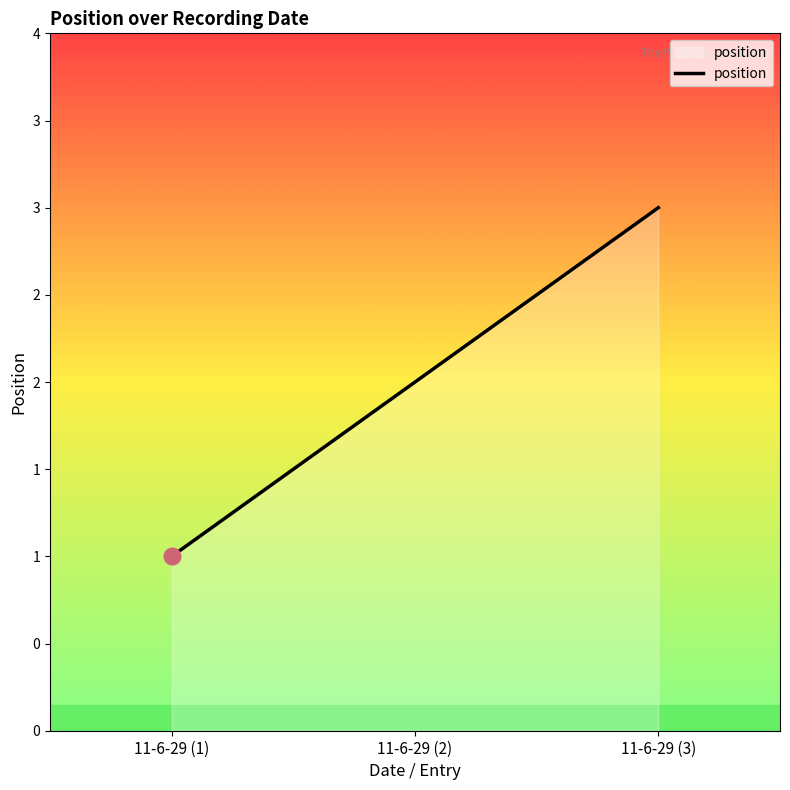

The chart shows a value of 2 at 11-6-29 (3). True or false?

False